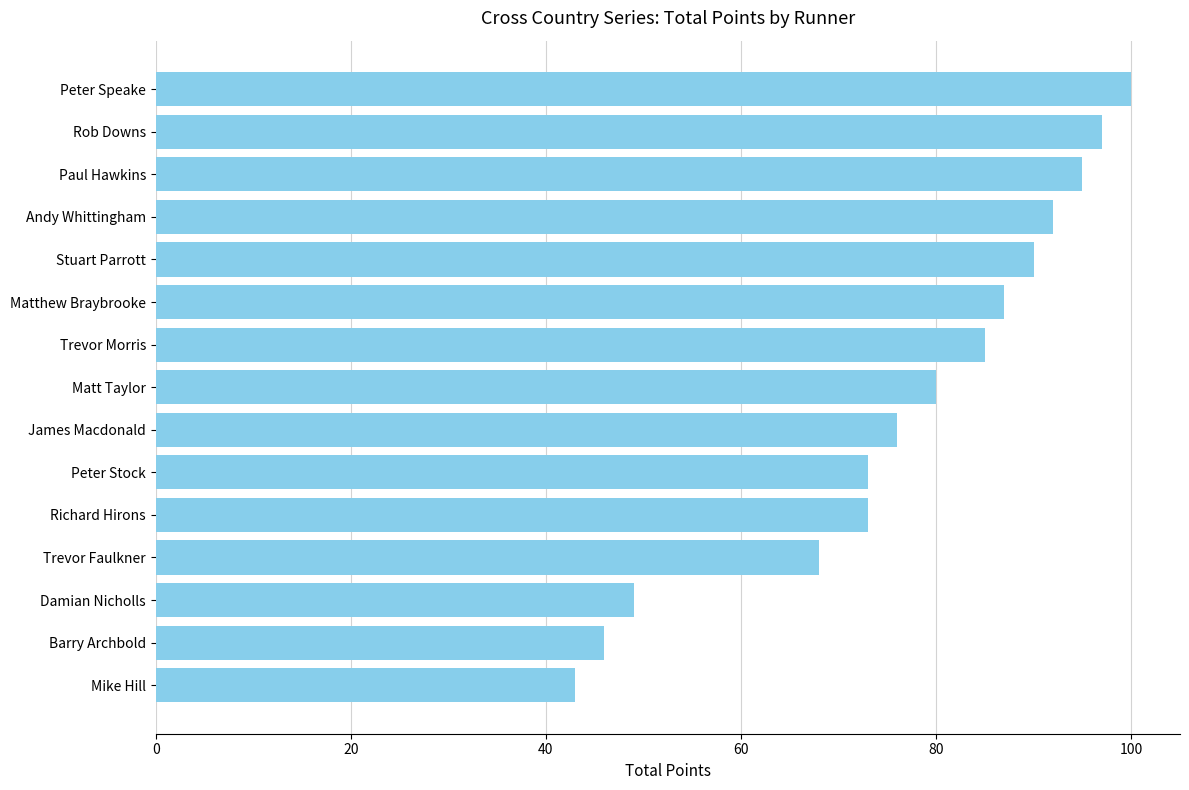

What is the label of the 11th bar from the top?

Richard Hirons